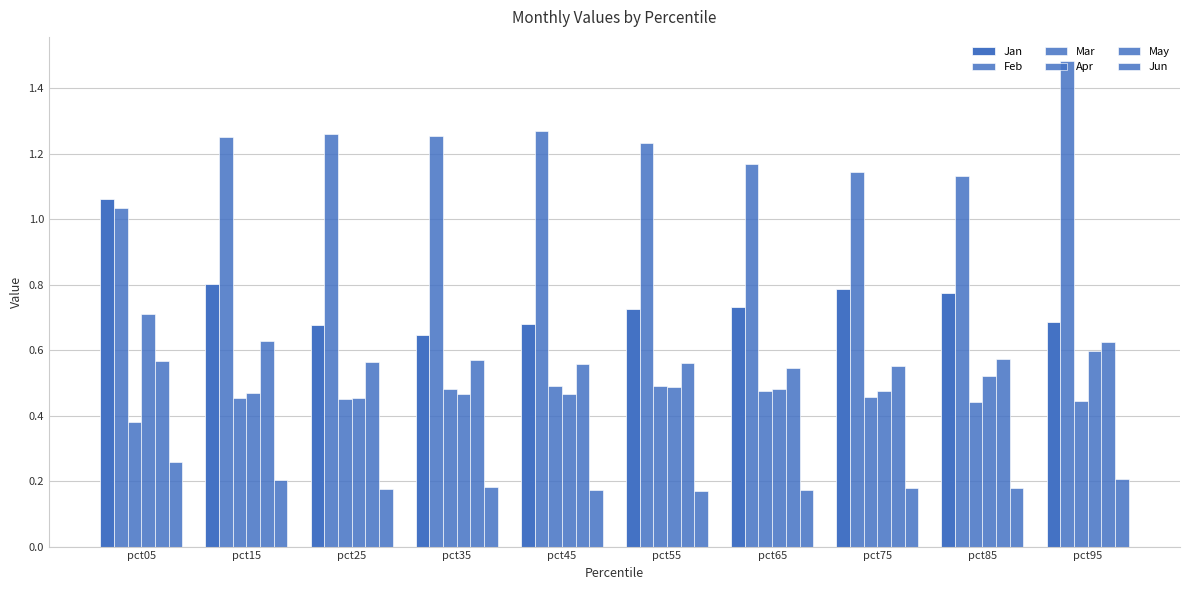

What is the difference between the highest and lowest values at pct95?

1.3